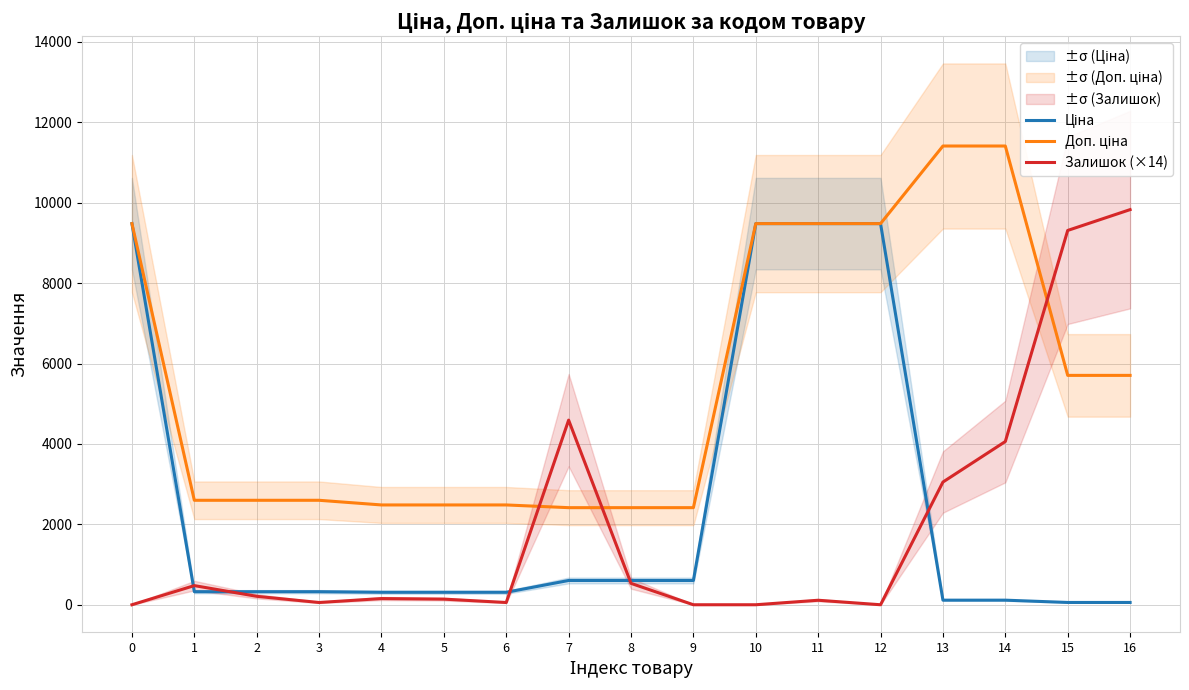

Reading right to left, list all the values displayed in this chart.

Ціна: 16=57.0	15=57.0	14=114.1	13=114.1	12=9480.1	11=9480.1	10=9480.1	9=603.7	8=603.7	7=603.7	6=310.3	5=310.3	4=310.3	3=324.8	2=324.8	1=324.8	0=9480.1
Доп. ціна: 16=5705.0	15=5705.0	14=11410.0	13=11410.0	12=9480.1	11=9480.1	10=9480.1	9=2414.8	8=2414.8	7=2414.8	6=2482.4	5=2482.4	4=2482.4	3=2598.3	2=2598.3	1=2598.3	0=9480.1
Залишок (×14): 16=9828.0	15=9310.0	14=4060.0	13=3052.0	12=0.0	11=112.0	10=0.0	9=0.0	8=532.0	7=4592.0	6=56.0	5=140.0	4=154.0	3=56.0	2=210.0	1=476.0	0=0.0